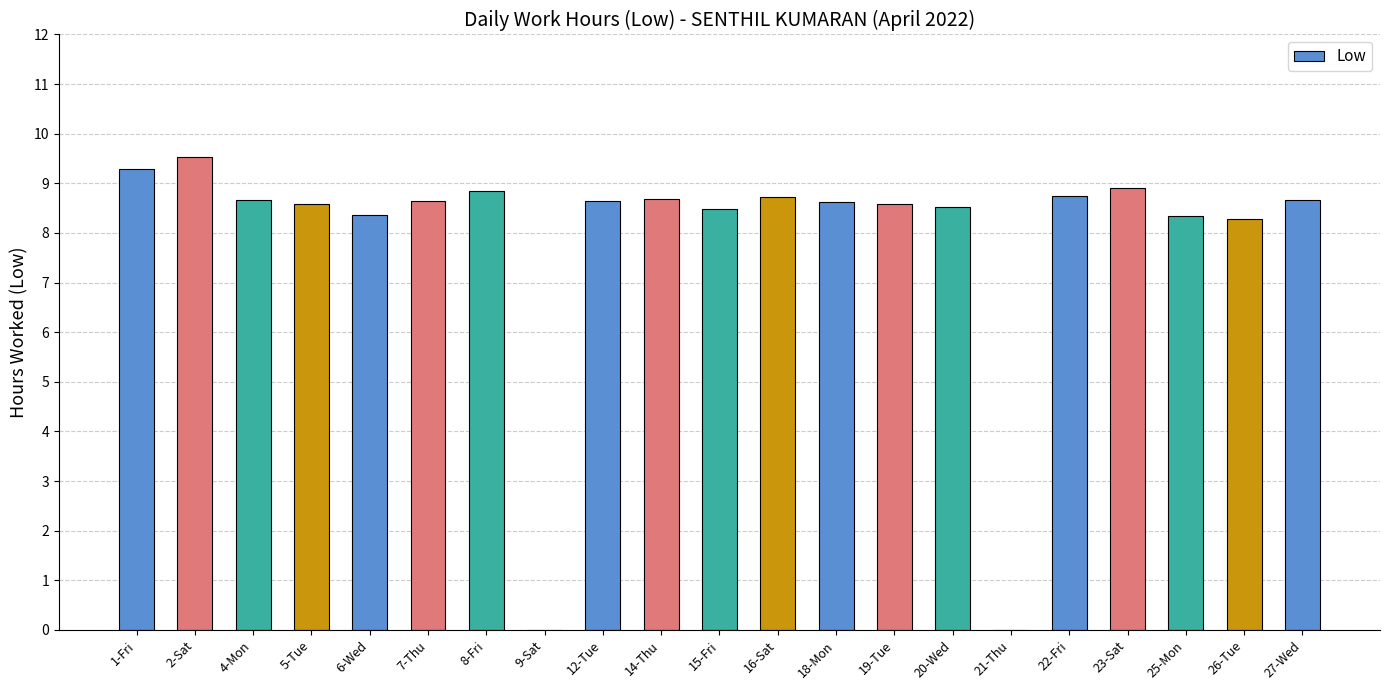

What is the maximum value shown in the chart?

9.5